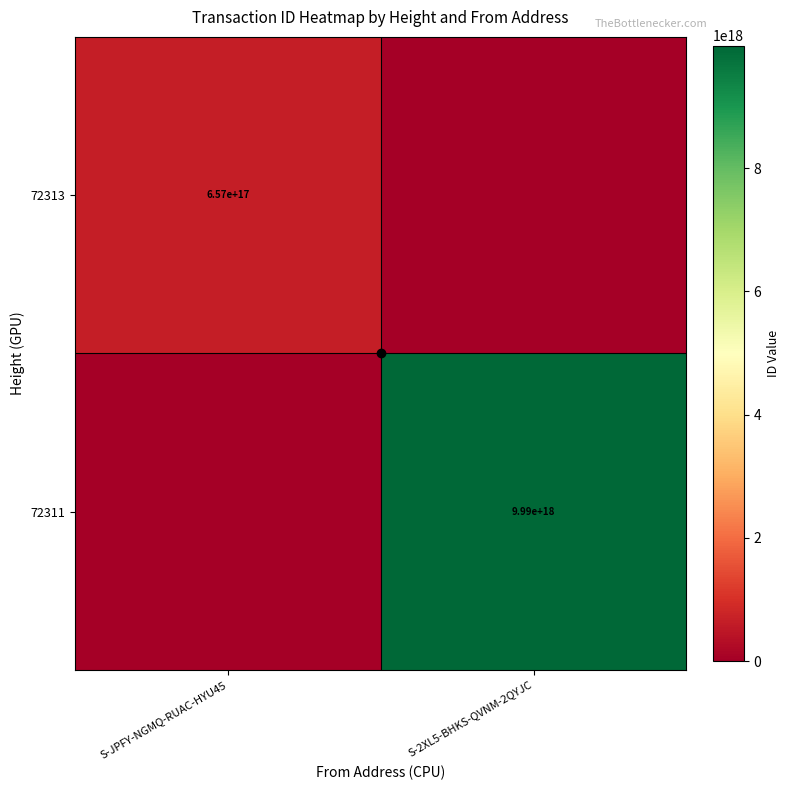

True or false: 72311 has a value of 9990000000000000000 at S-2XL5-BHKS-QVNM-2QYJC.

True